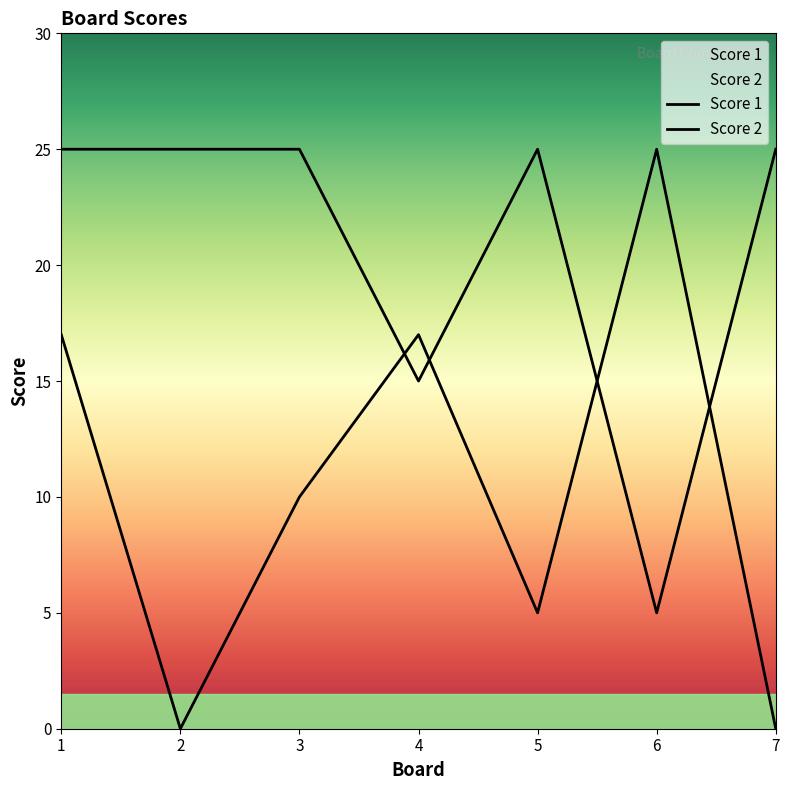

At 4, list the series in order from smallest to largest.

Score 1, Score 2